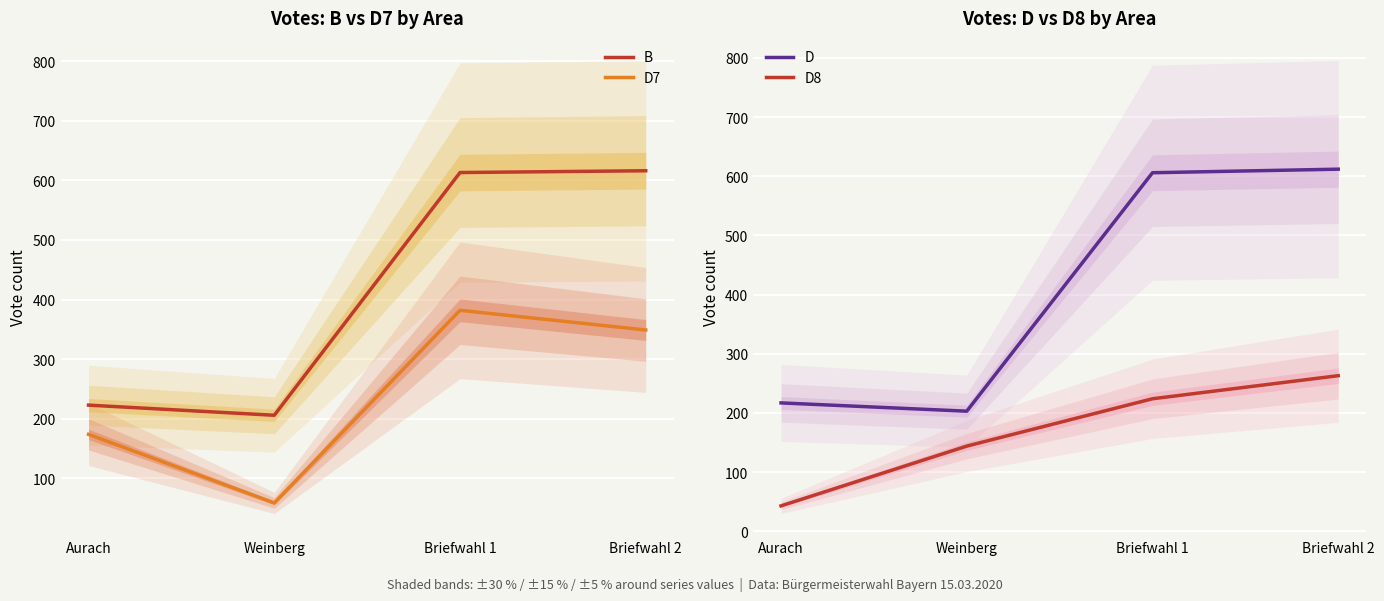

What is the difference between the highest and lowest values at Briefwahl 1?

389